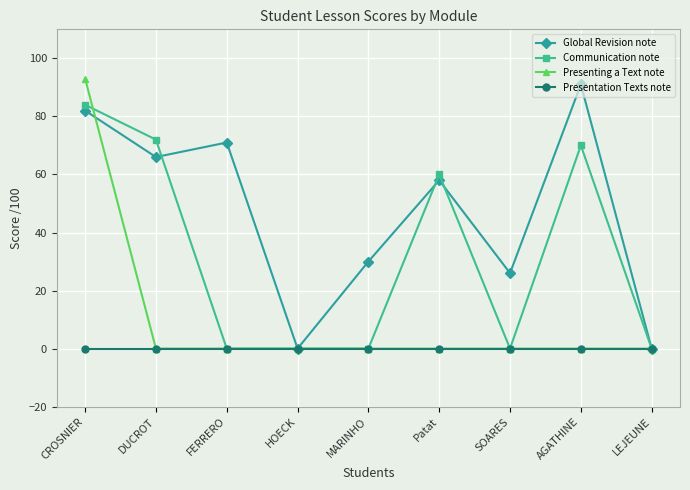

Is it true that Presentation Texts note equals 0 at DUCROT?

True